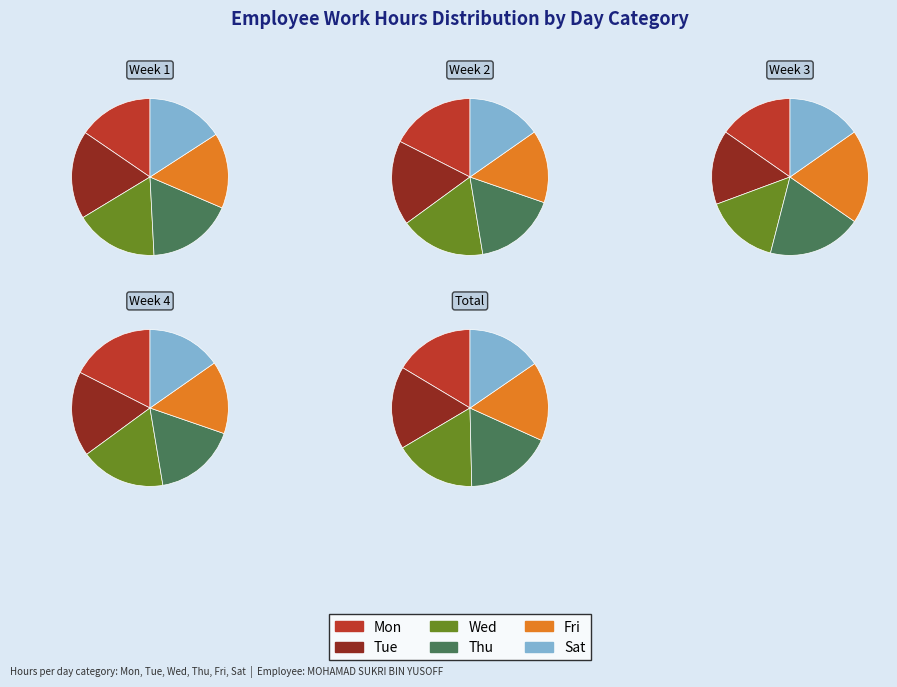

Which series has the largest range (max minus min)?

Fri